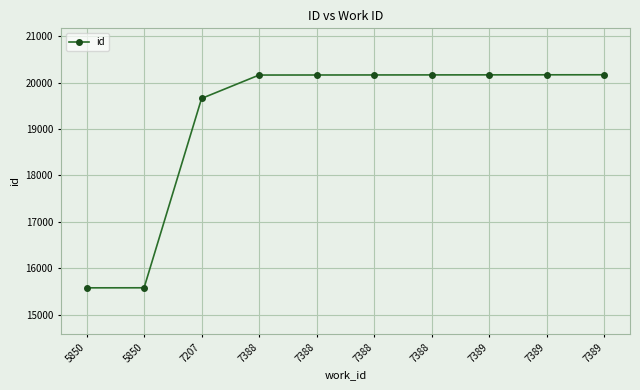

What is the value of the 10th point from the left?

20167